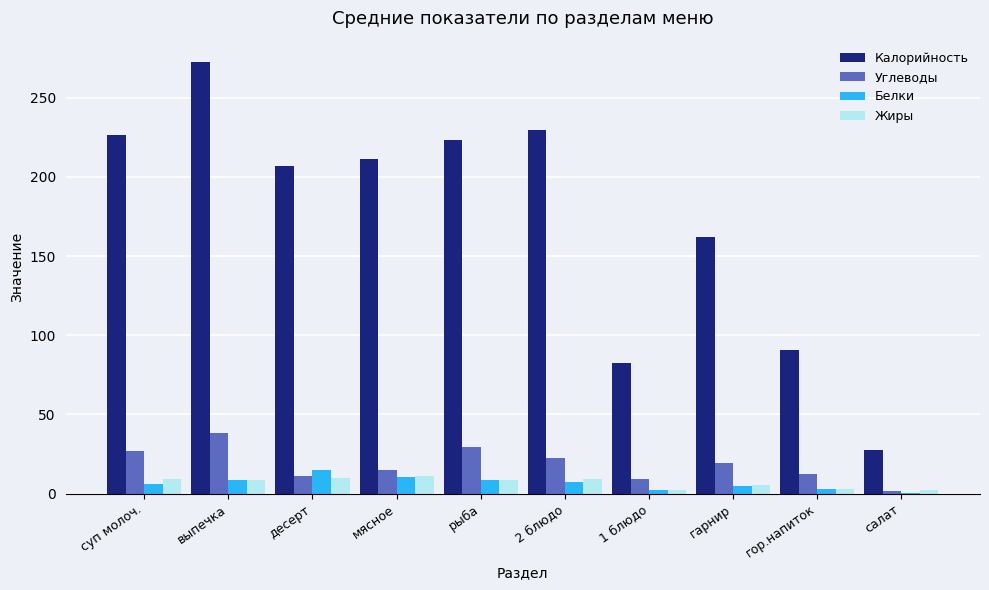

The value of Белки at выпечка is 8.4. True or false?

True